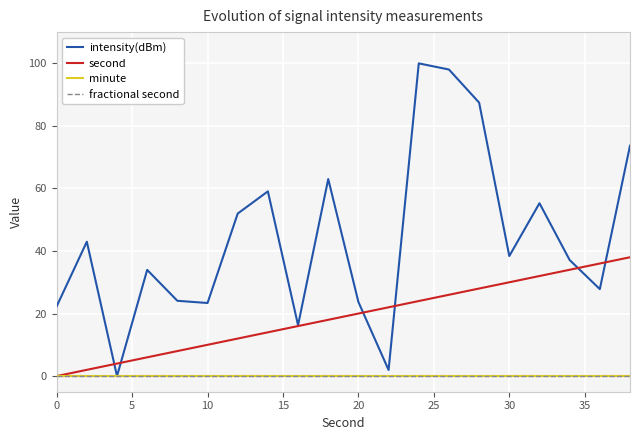

Is this an area chart (filled region under the line)?

No